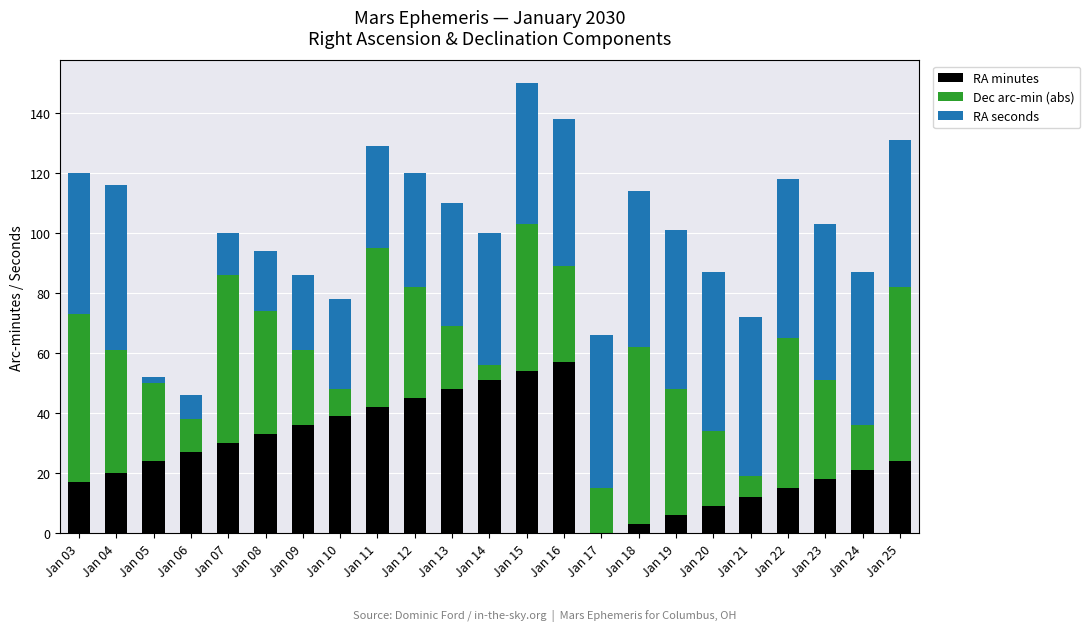

How many data points does each series have?

23